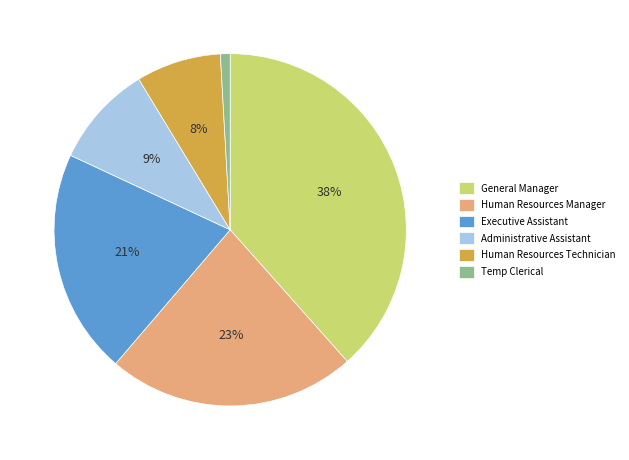

What is the ratio of the value at General Manager to the value at Human Resources Manager?

1.7